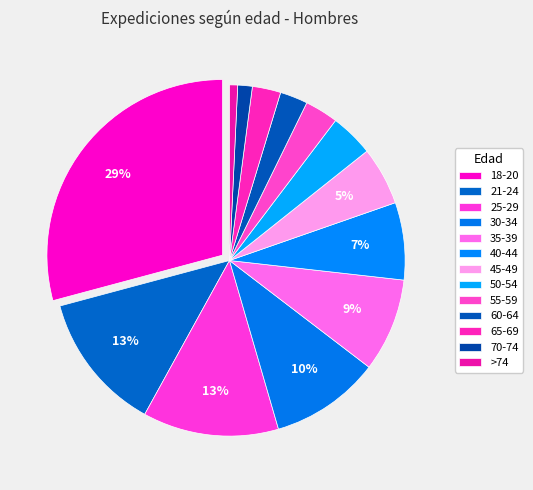

Count the number of slices in the pie.

13